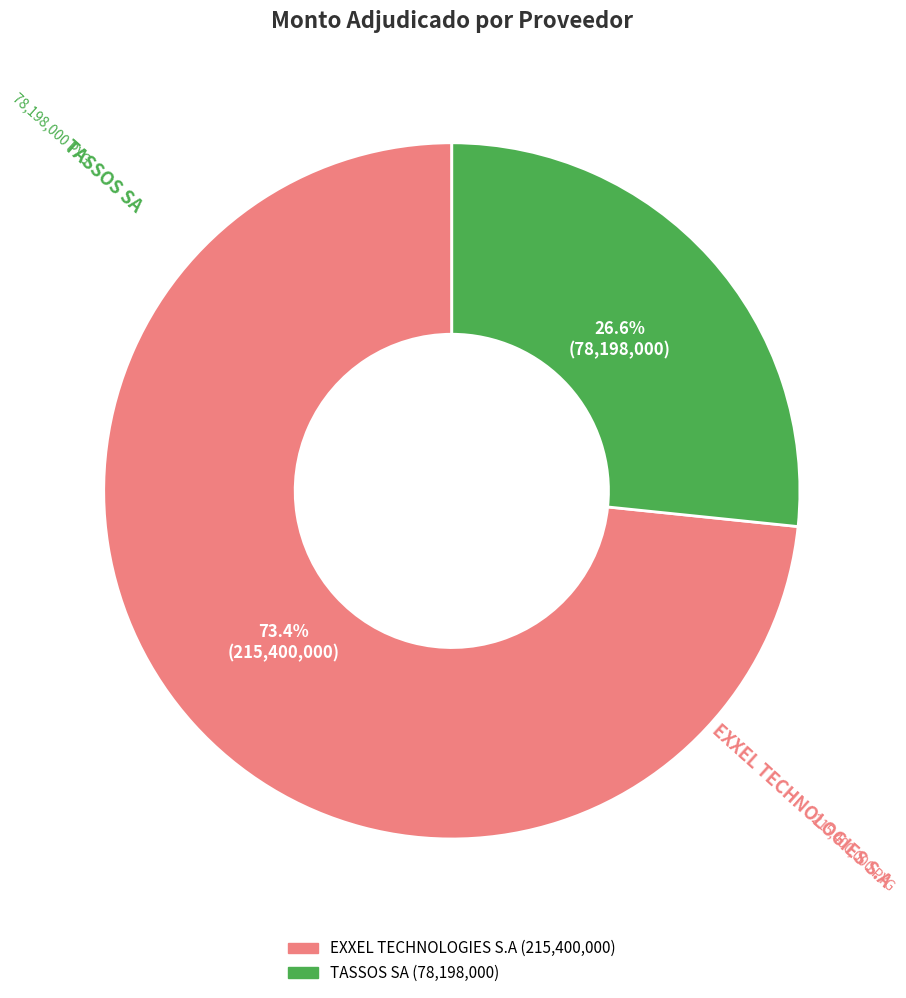

True or false: EXXEL TECHNOLOGIES S.A accounts for 66% of the total.

False